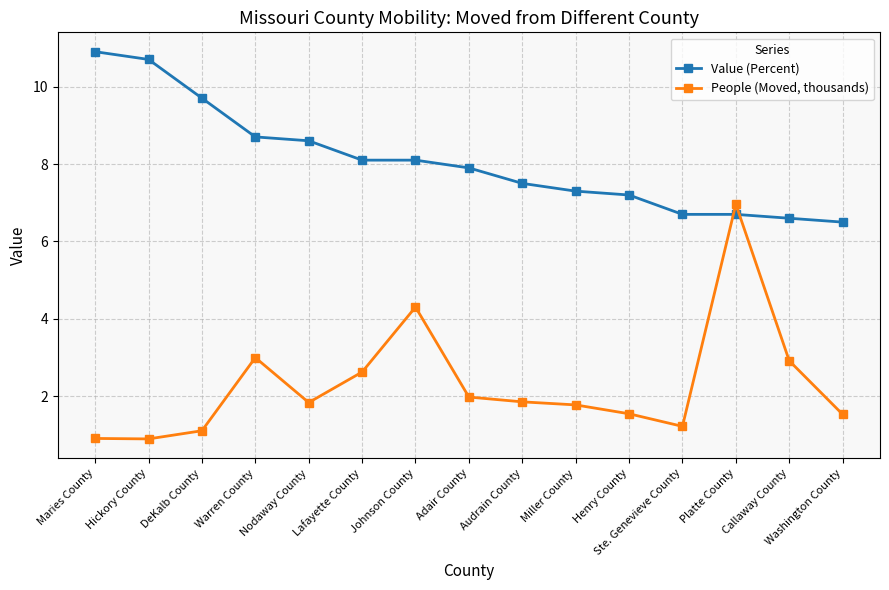

What position from the left is Washington County?

15